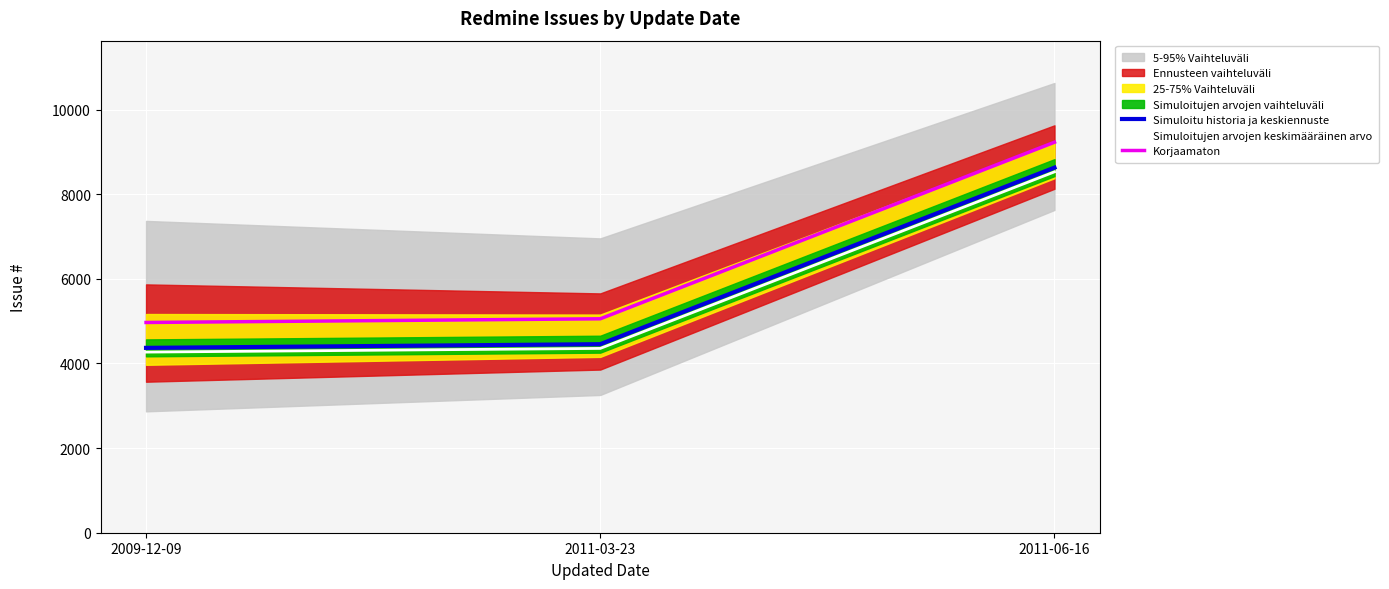

True or false: Simuloitujen arvojen keskimääräinen arvo has a value of 2035 at 2009-12-09.

False